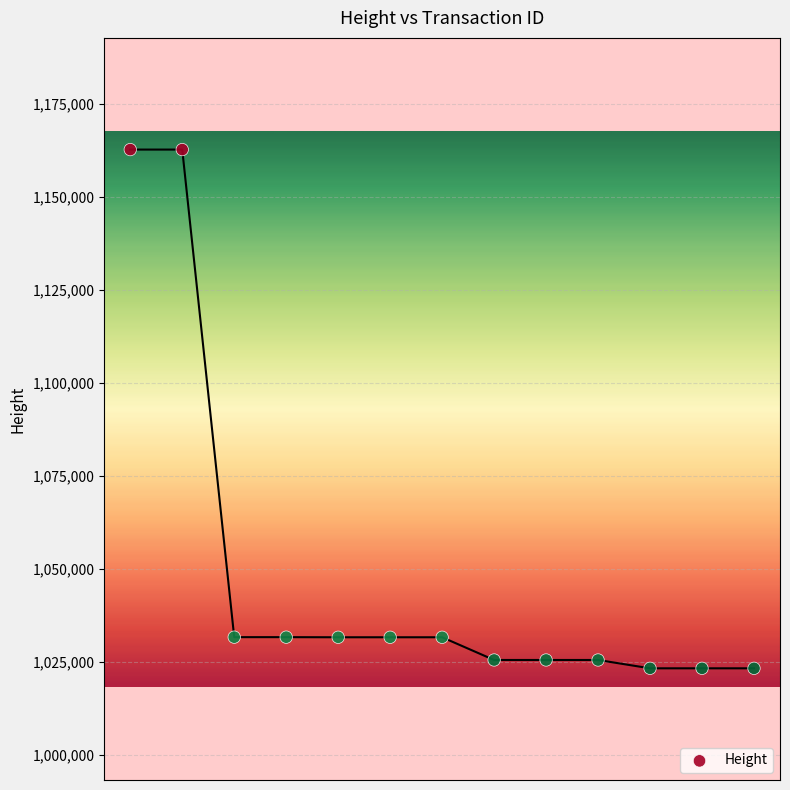

What is the range of Y values (max minus min)?

139344